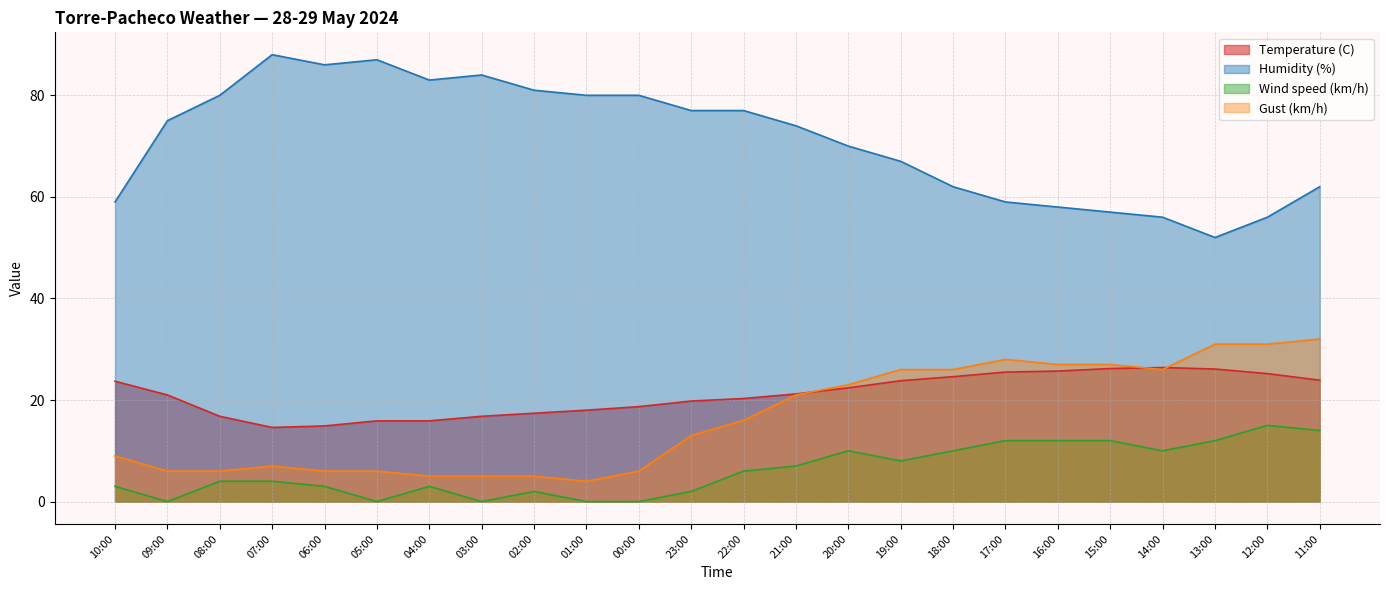

What is the difference between the maximum and minimum values in the Wind speed (km/h) series?

15.0